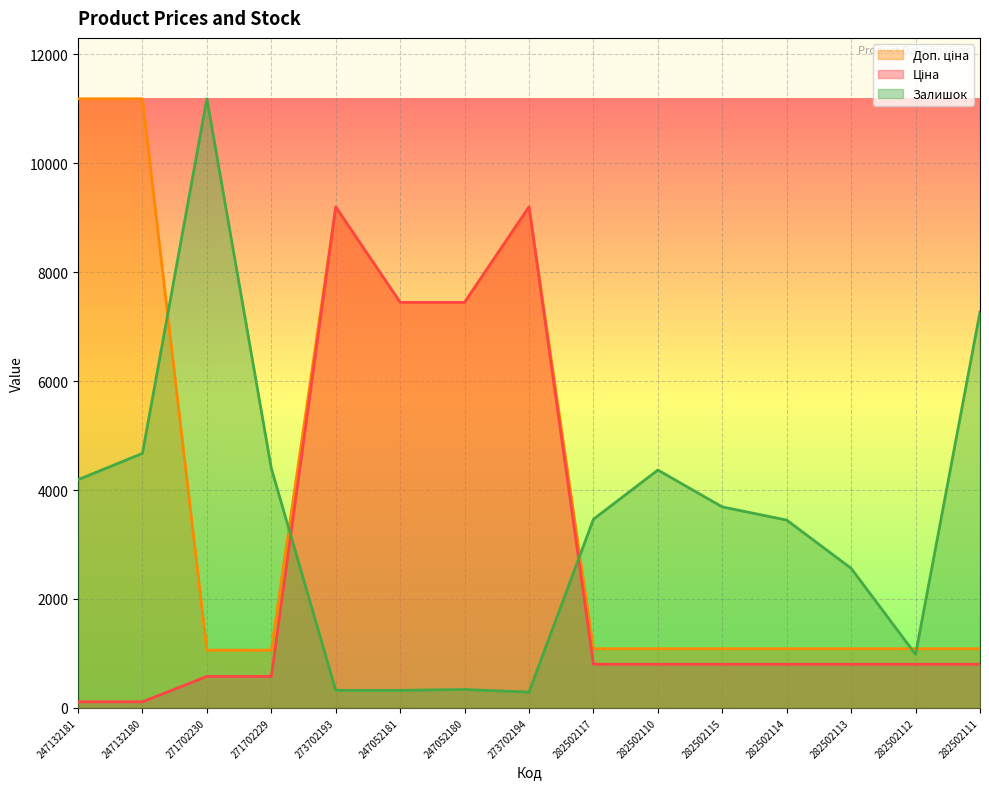

Where does the Ціна series first go above 802?

273702193